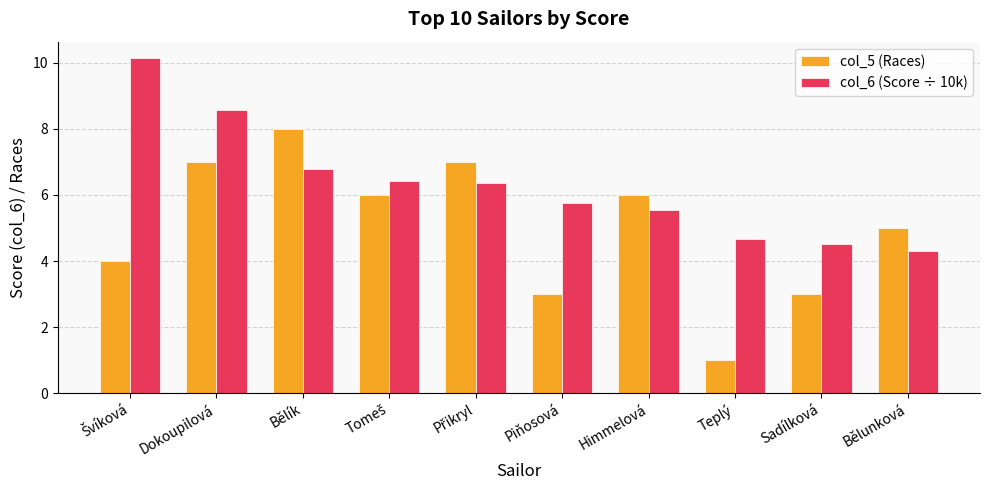

Are the bars horizontal?

No